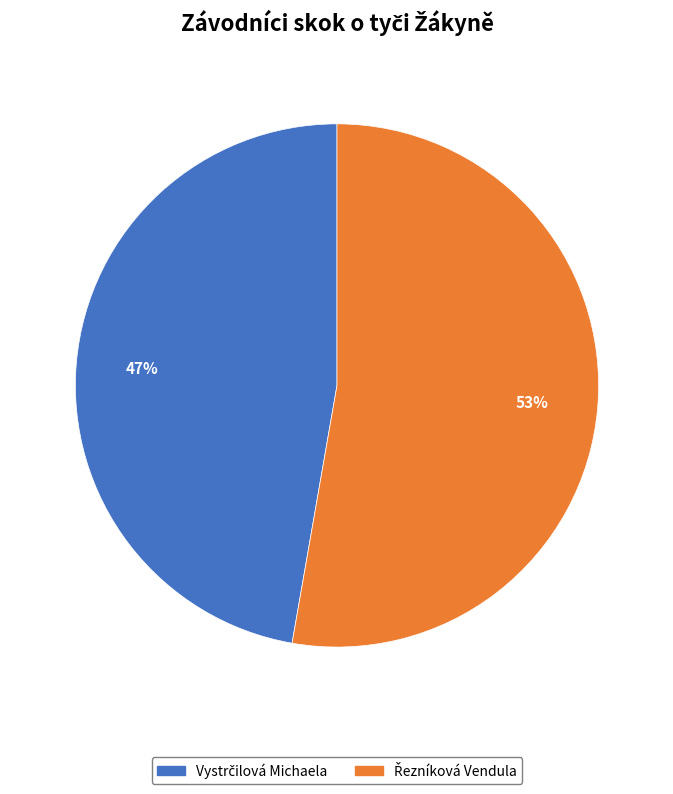

Is there a majority slice in this chart?

Yes